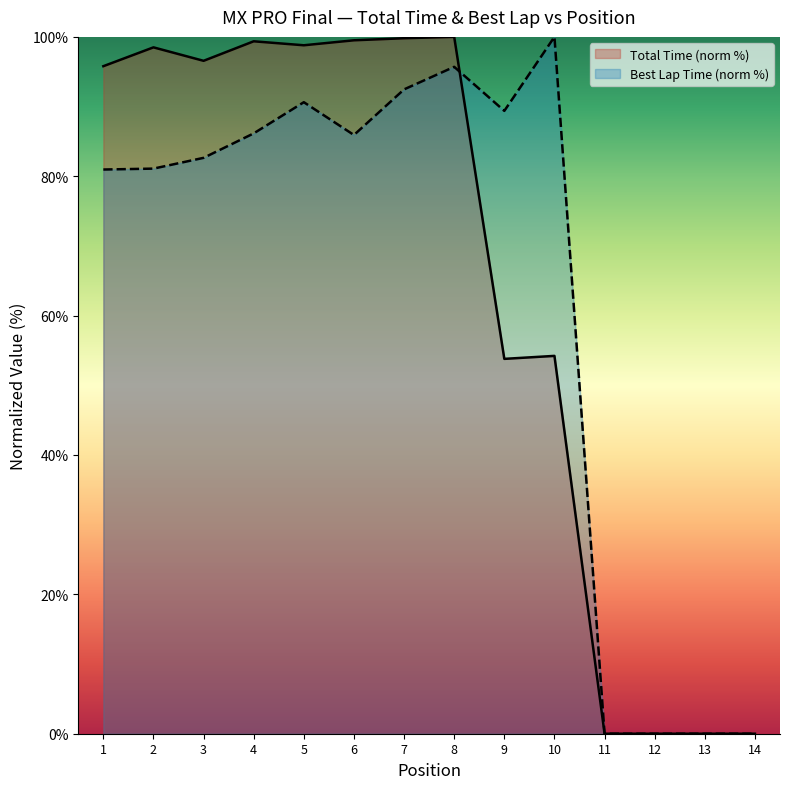

At which label does Best Lap time reach its minimum?

11